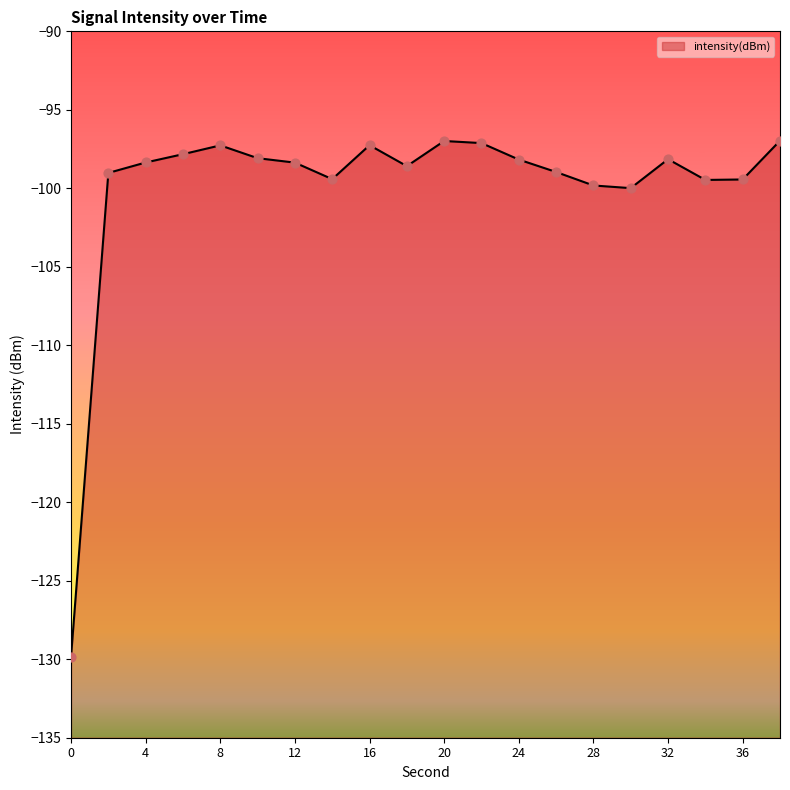

What is the change in value from 0 to 30?

+29.9